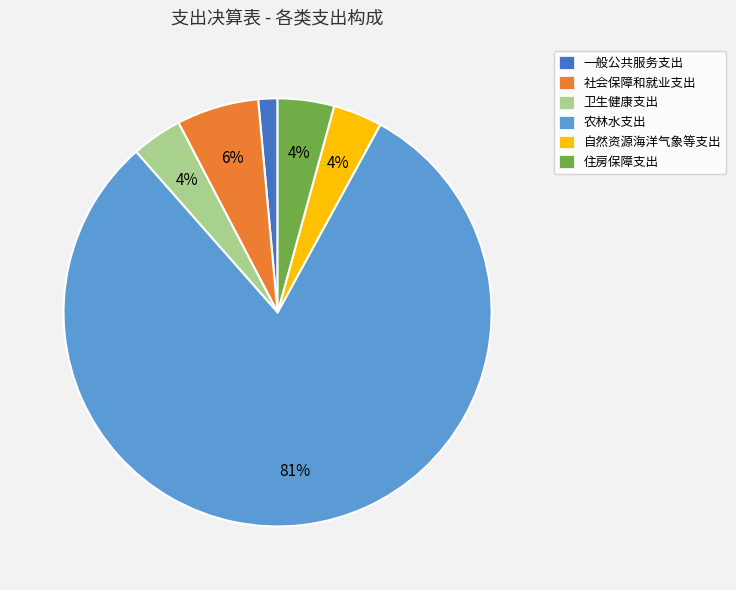

Count the number of slices in the pie.

6